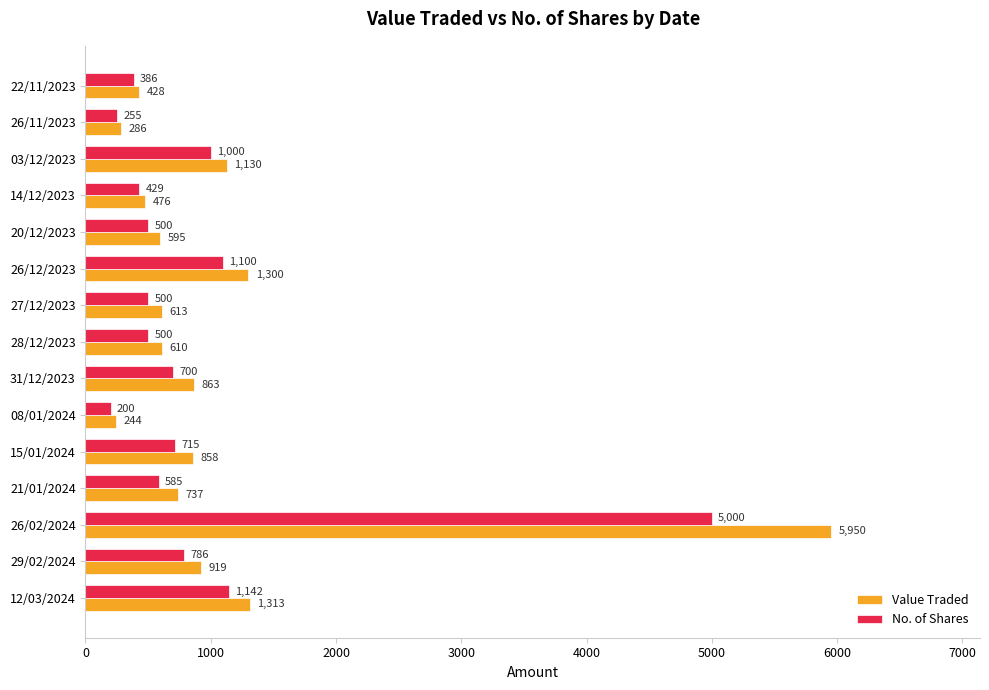

List the series in order of their peak value, lowest first.

No. of Shares, Value Traded